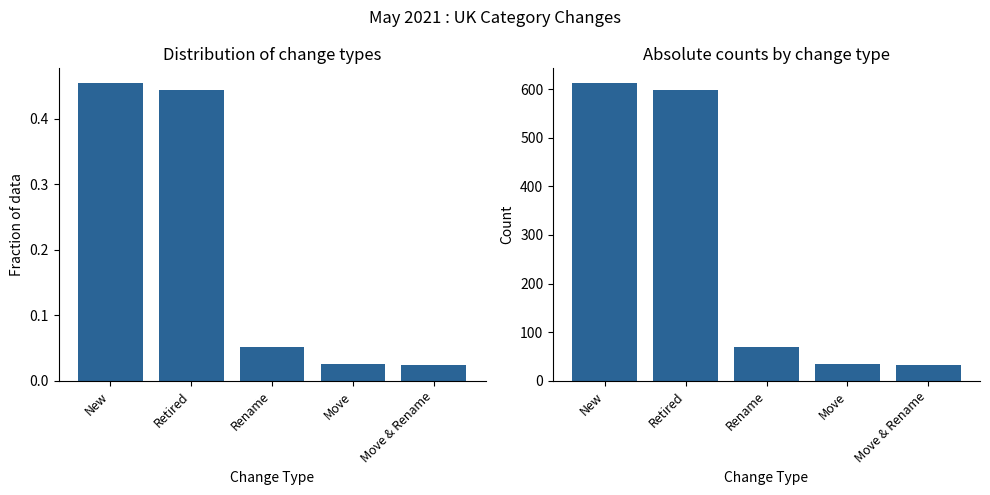

Rank the categories by value from highest to lowest.

New, Retired, Rename, Move, Move & Rename